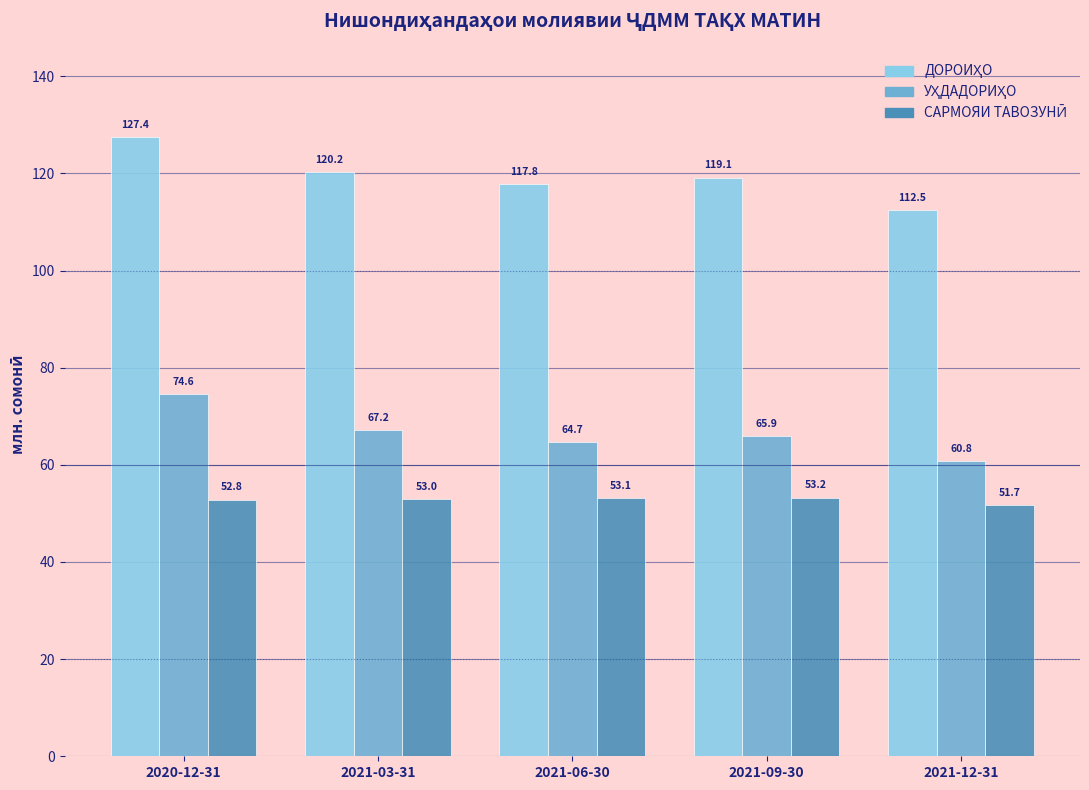

What is the spread (max minus min) of values at 2021-06-30?

64.7